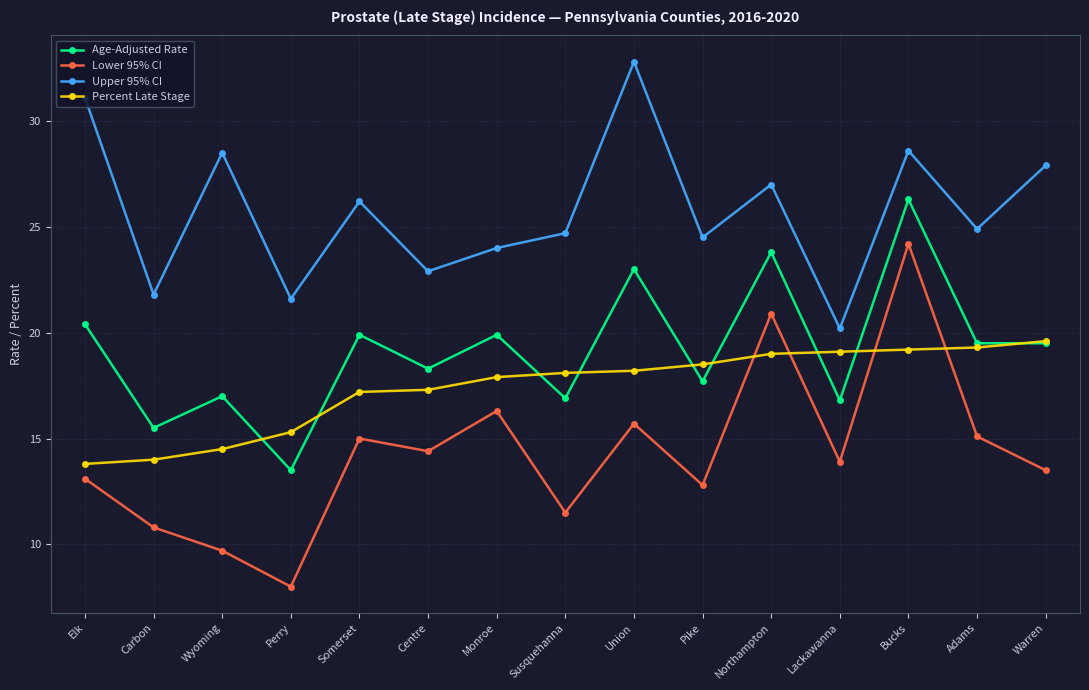

Is it true that Upper 95% CI equals 32.8 at Union?

True